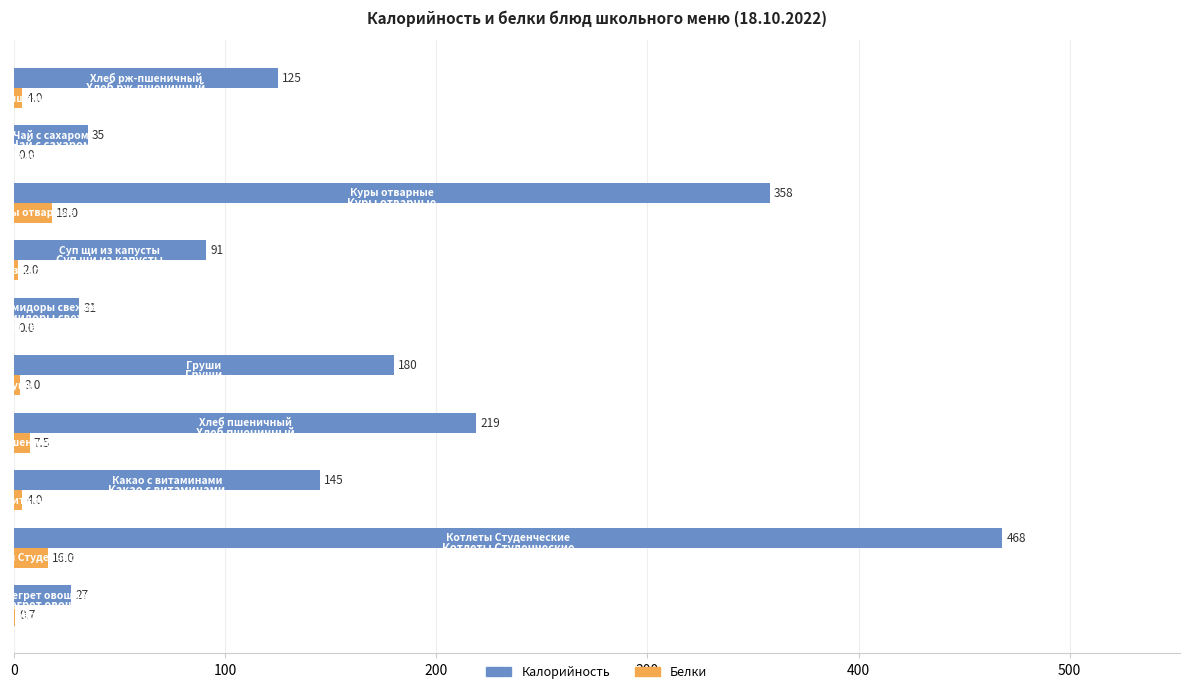

What is the greatest value displayed?

468.0